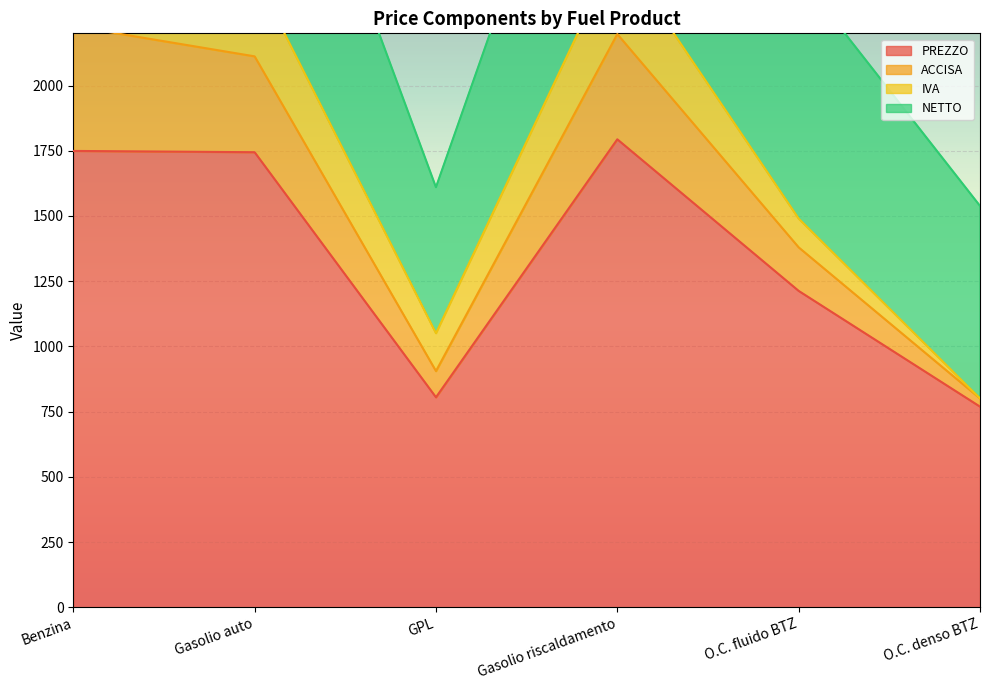

Which series changed the most between Benzina and O.C. fluido BTZ?

PREZZO